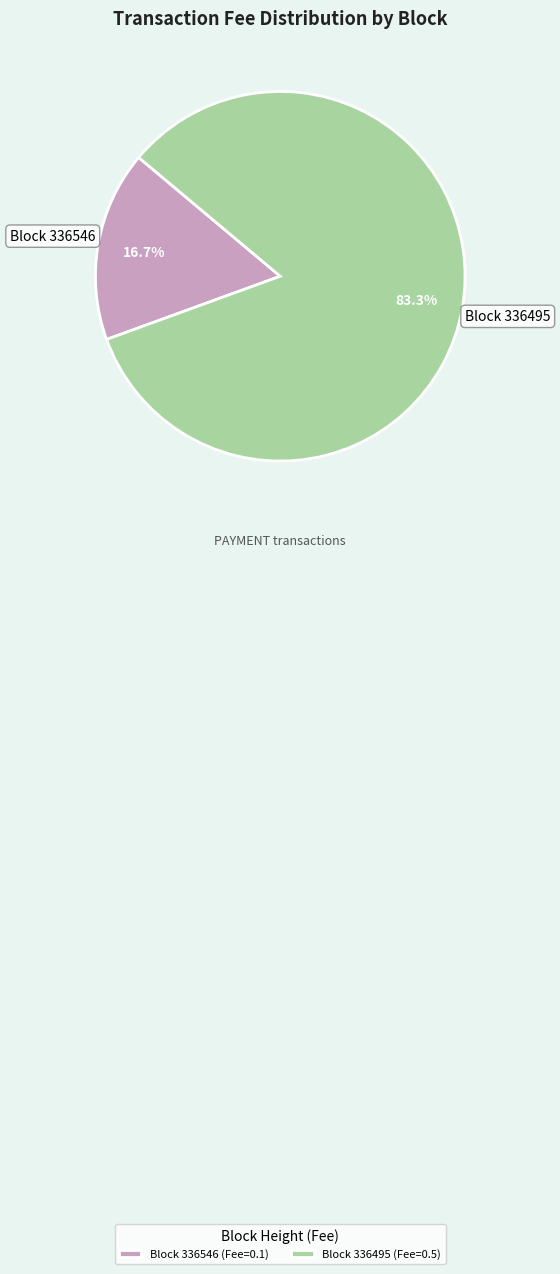

Rank the categories by value from lowest to highest.

Block 336546 (Fee=0.1), Block 336495 (Fee=0.5)